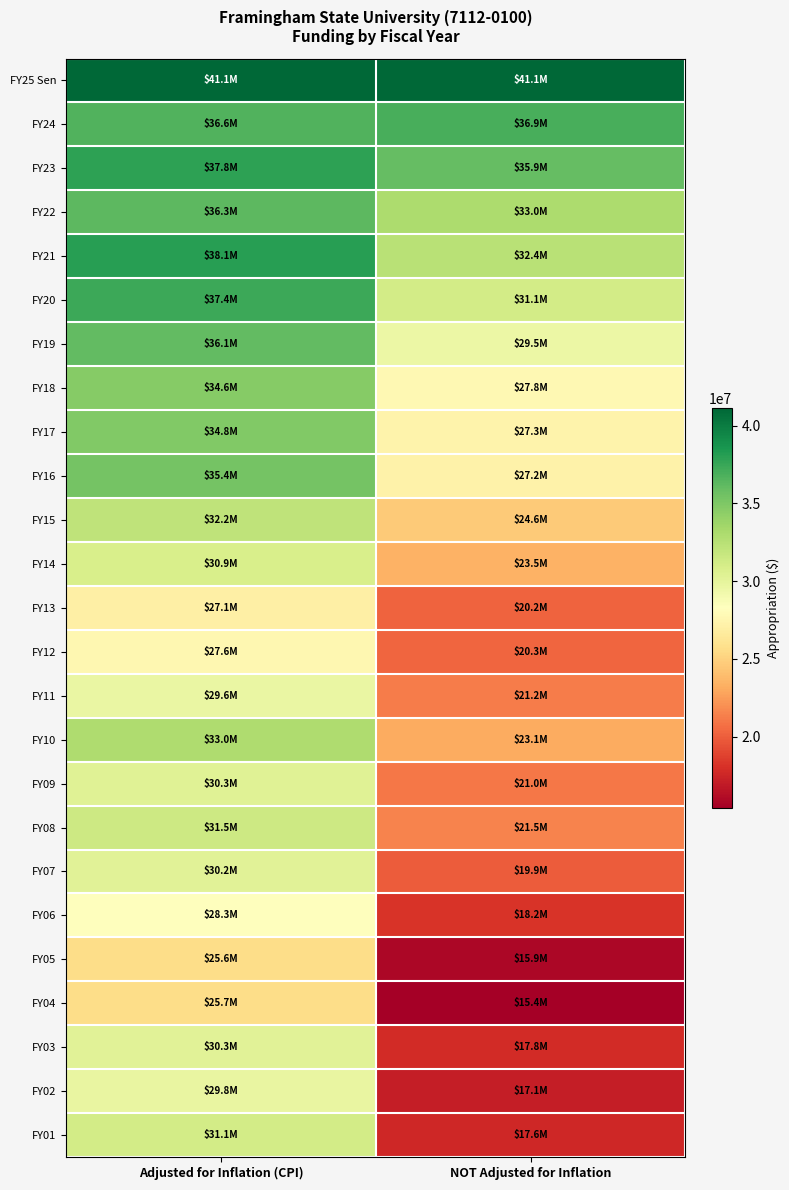

Reading right to left, what are all the values shown in this chart?

FY25 Sen: NOT Adjusted for Inflation=41122295	Adjusted for Inflation (CPI)=41122295
FY24: NOT Adjusted for Inflation=36934442	Adjusted for Inflation (CPI)=36610791
FY23: NOT Adjusted for Inflation=35934625	Adjusted for Inflation (CPI)=37845978
FY22: NOT Adjusted for Inflation=33040587	Adjusted for Inflation (CPI)=36250791
FY21: NOT Adjusted for Inflation=32392150	Adjusted for Inflation (CPI)=38085257
FY20: NOT Adjusted for Inflation=31091005	Adjusted for Inflation (CPI)=37392179
FY19: NOT Adjusted for Inflation=29549574	Adjusted for Inflation (CPI)=36100024
FY18: NOT Adjusted for Inflation=27772368	Adjusted for Inflation (CPI)=34632249
FY17: NOT Adjusted for Inflation=27325333	Adjusted for Inflation (CPI)=34838642
FY16: NOT Adjusted for Inflation=27248321	Adjusted for Inflation (CPI)=35386771
FY15: NOT Adjusted for Inflation=24611419	Adjusted for Inflation (CPI)=32174652
FY14: NOT Adjusted for Inflation=23452768	Adjusted for Inflation (CPI)=30879320
FY13: NOT Adjusted for Inflation=20239012	Adjusted for Inflation (CPI)=27062525
FY12: NOT Adjusted for Inflation=20320574	Adjusted for Inflation (CPI)=27629536
FY11: NOT Adjusted for Inflation=21175278	Adjusted for Inflation (CPI)=29637226
FY10: NOT Adjusted for Inflation=23092999	Adjusted for Inflation (CPI)=32962470
FY09: NOT Adjusted for Inflation=21014660	Adjusted for Inflation (CPI)=30291130
FY08: NOT Adjusted for Inflation=21535923	Adjusted for Inflation (CPI)=31477237
FY07: NOT Adjusted for Inflation=19941099	Adjusted for Inflation (CPI)=30227463
FY06: NOT Adjusted for Inflation=18170601	Adjusted for Inflation (CPI)=28259509
FY05: NOT Adjusted for Inflation=15861632	Adjusted for Inflation (CPI)=25600409
FY04: NOT Adjusted for Inflation=15431897	Adjusted for Inflation (CPI)=25655159
FY03: NOT Adjusted for Inflation=17809805	Adjusted for Inflation (CPI)=30261481
FY02: NOT Adjusted for Inflation=17136783	Adjusted for Inflation (CPI)=29759382
FY01: NOT Adjusted for Inflation=17592049	Adjusted for Inflation (CPI)=31090953